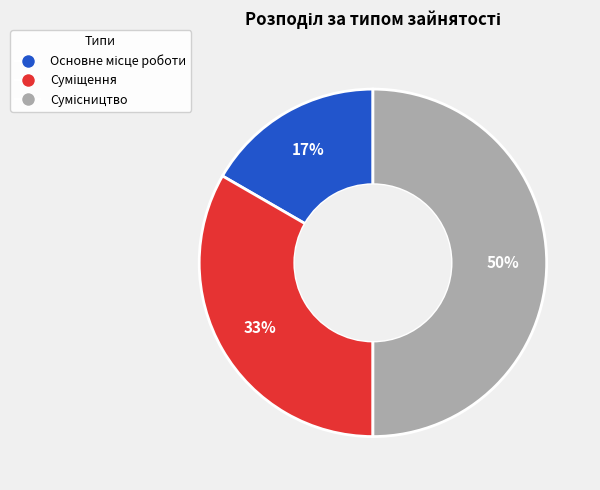

To the nearest percent, what is the difference between the largest and smallest slice percentages?

33%